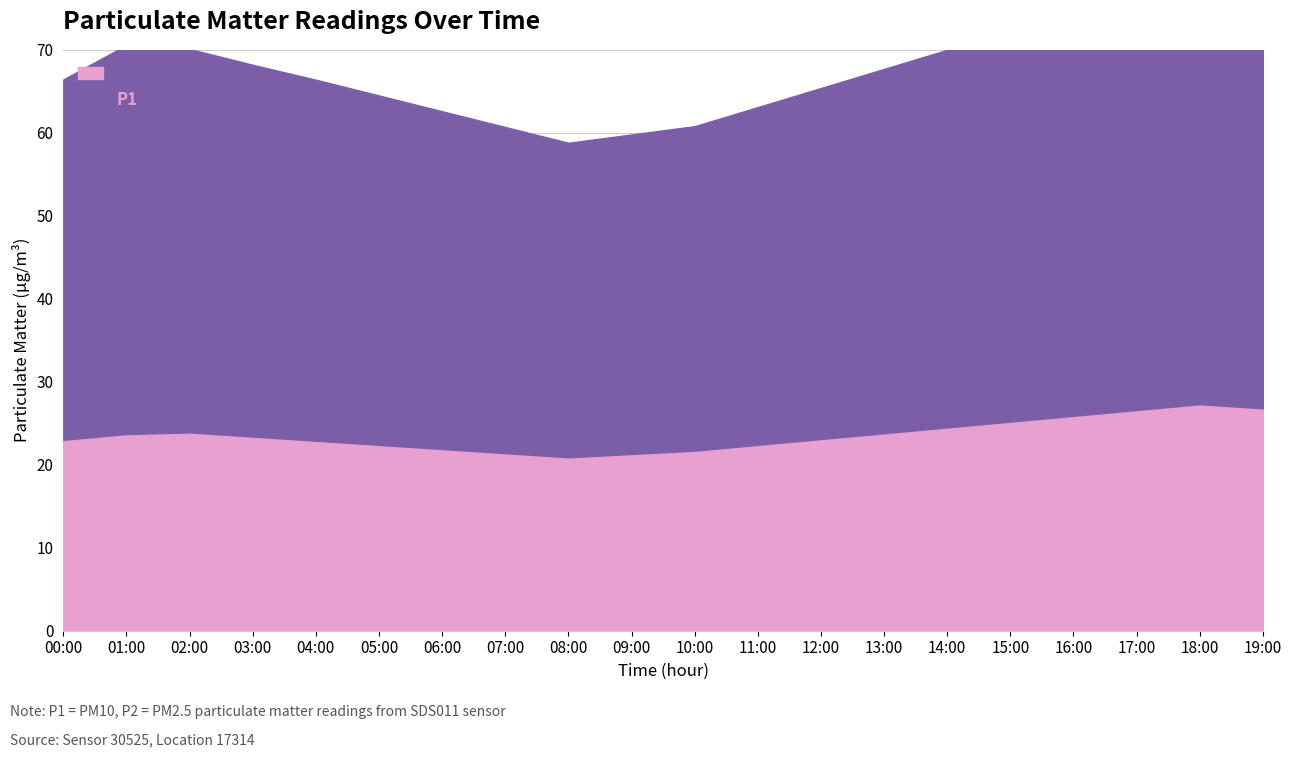

How many interior local peaks (higher than both neighbors) does the data have?

2